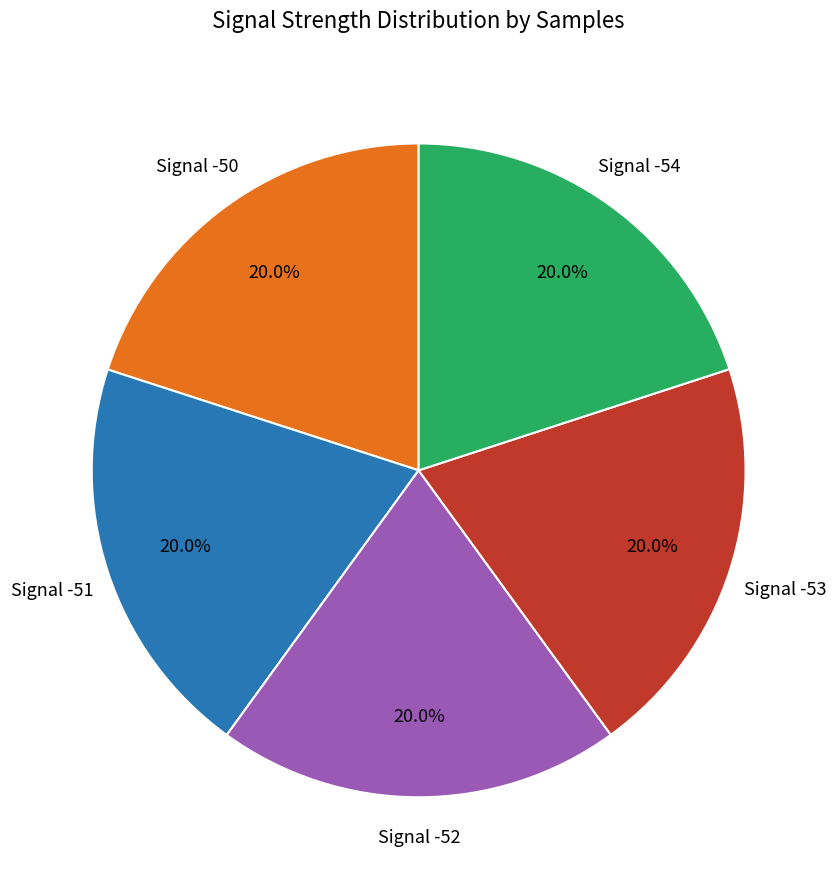

Does any single category account for the majority?

No